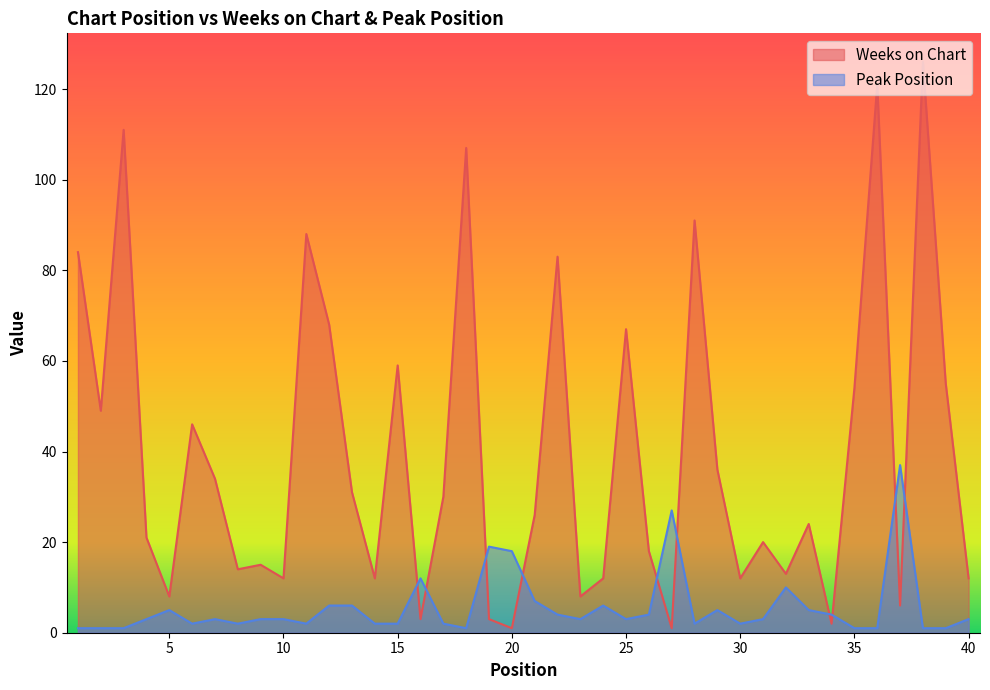

True or false: Weeks on Chart has a value of 1 at 20.

True